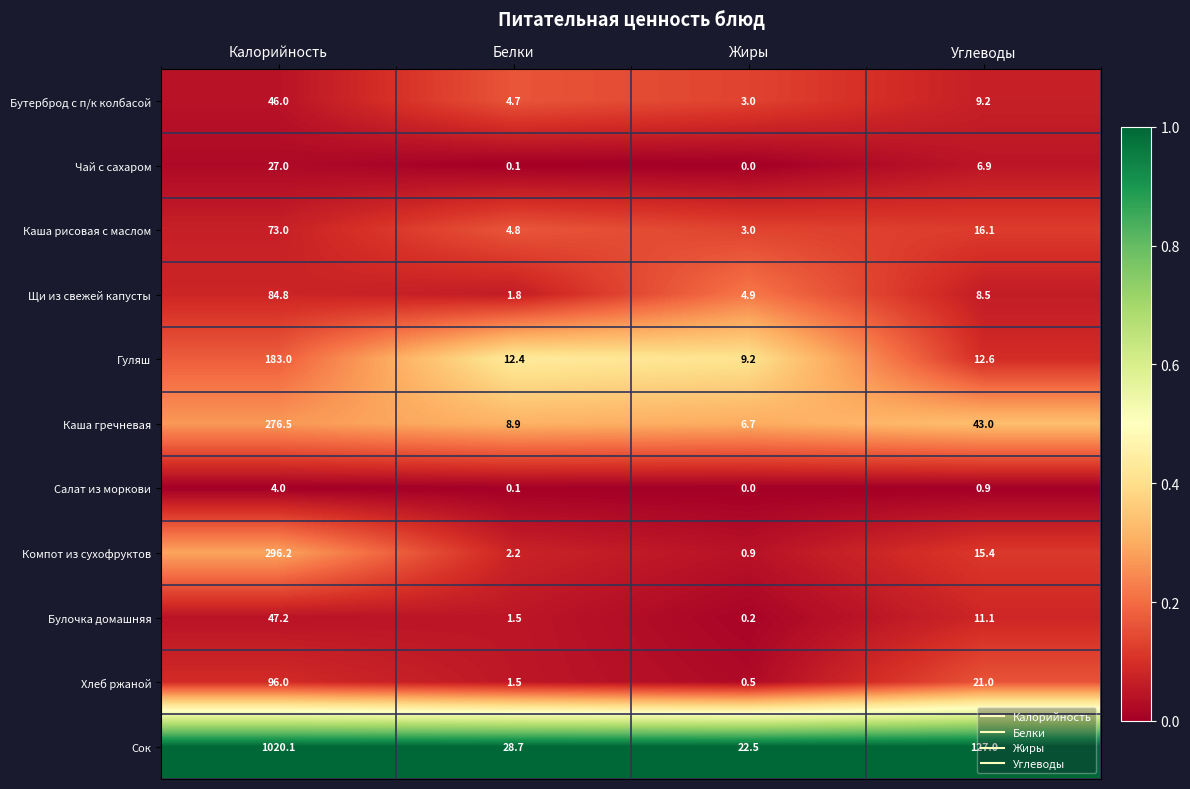

What is the total value across all series at Калорийность?

2153.8